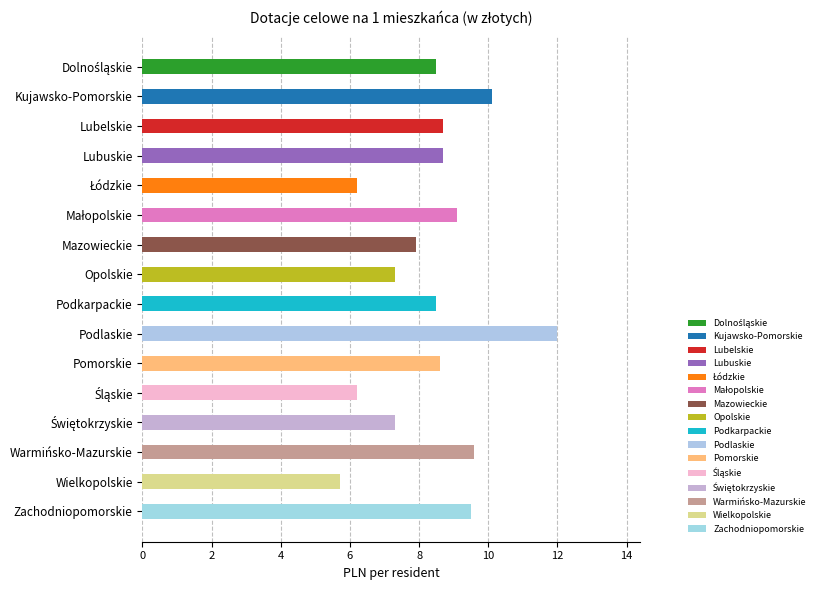

Reading right to left, transcribe all the data shown in this chart.

9.5	5.7	9.6	7.3	6.2	8.6	12.0	8.5	7.3	7.9	9.1	6.2	8.7	8.7	10.1	8.5